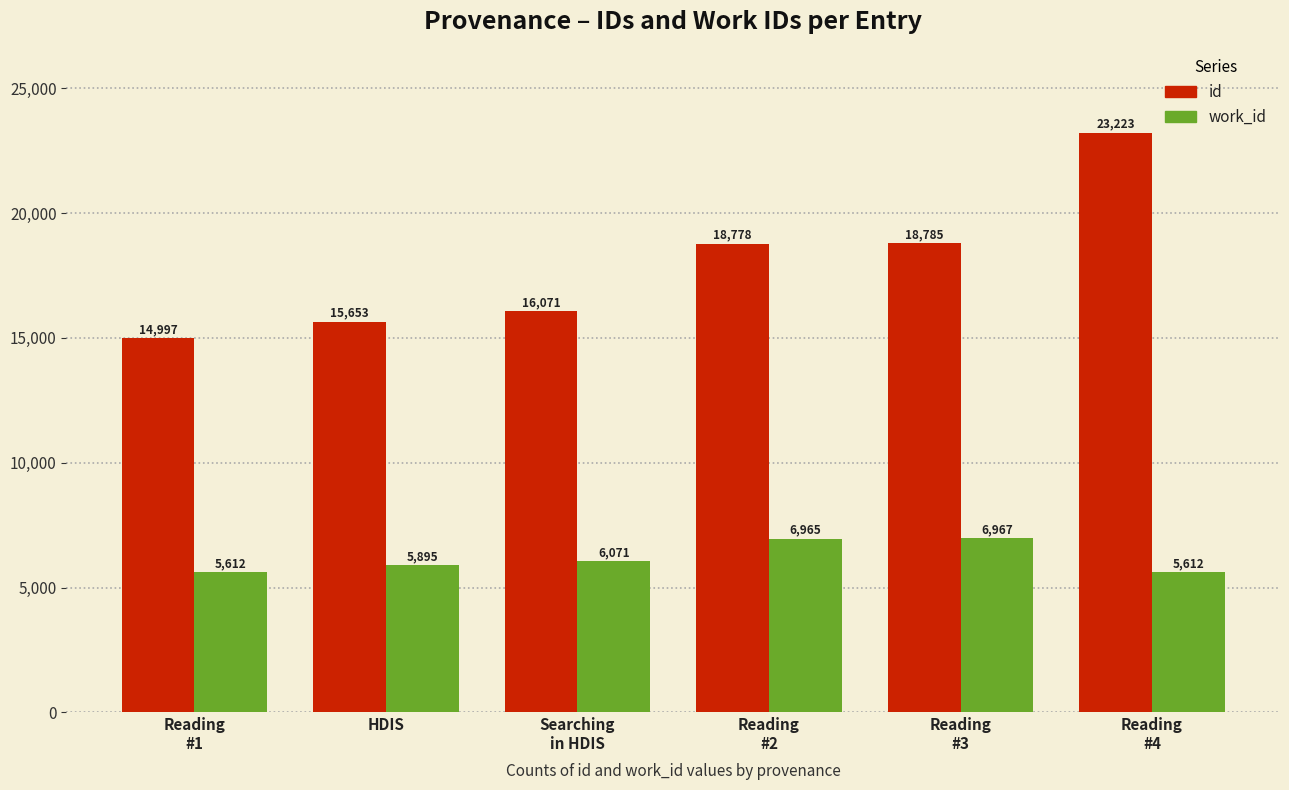

Which label corresponds to the largest value in the chart?

Reading
#4